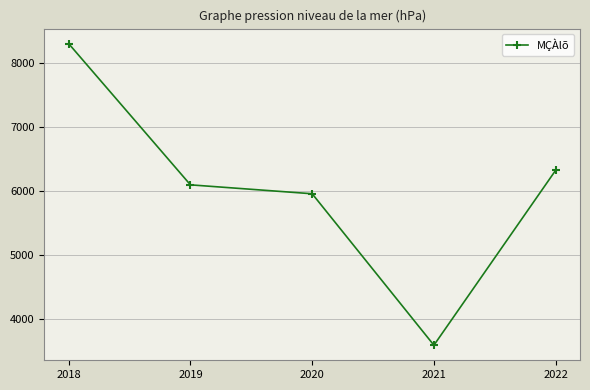

Read the value at 2022.

6321